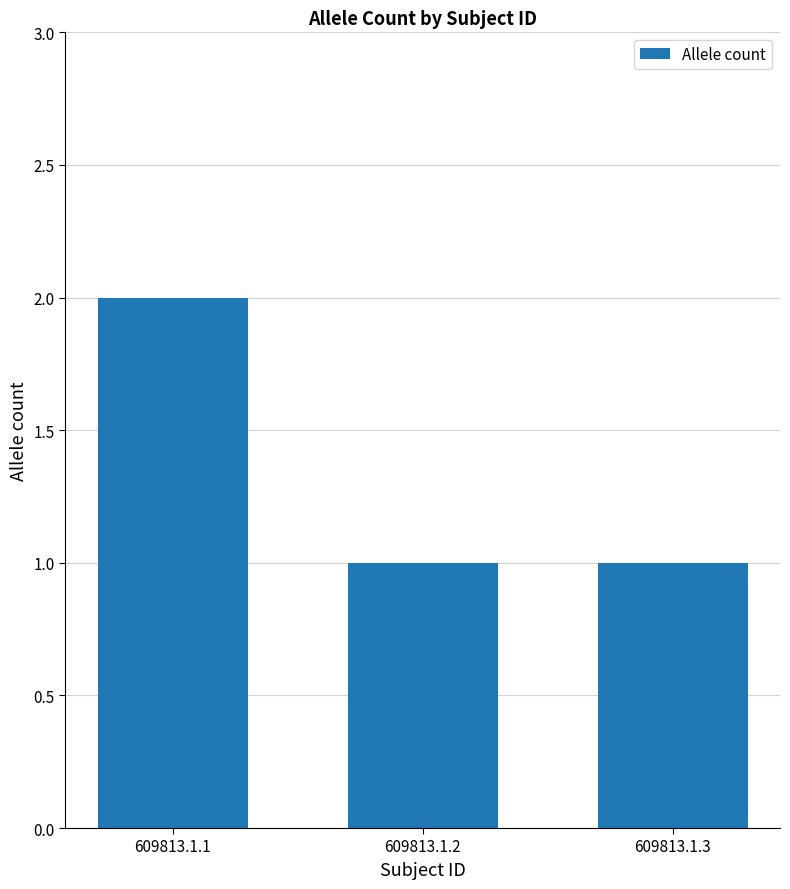

Reading left to right, extract all data points from this chart.

2	1	1